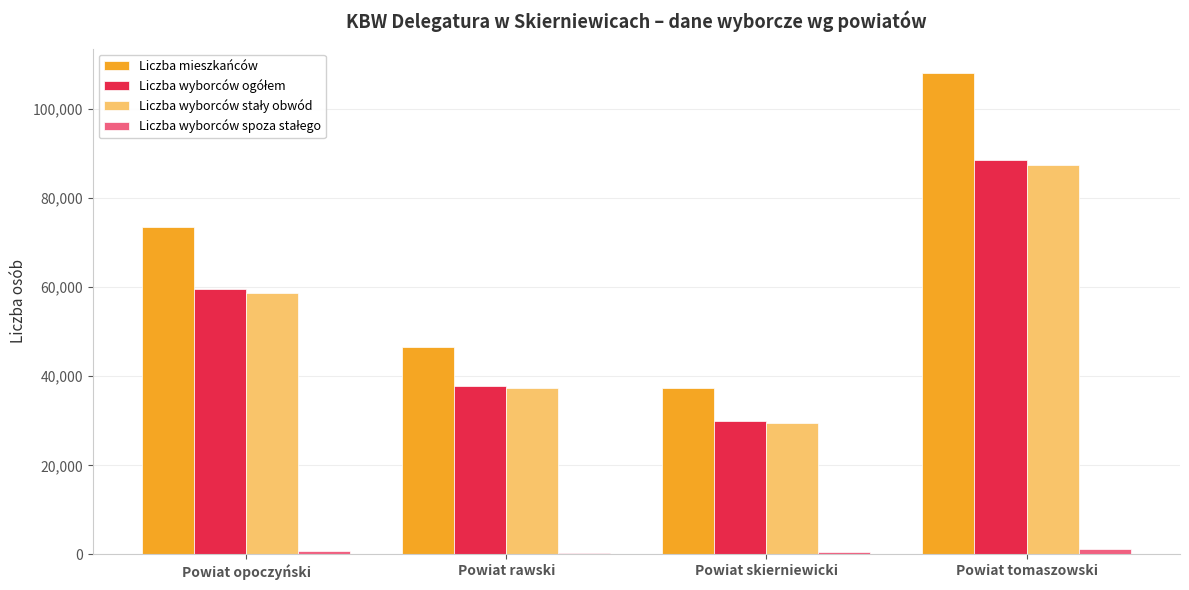

The Liczba mieszkańców series shows 58270 at Powiat skierniewicki. True or false?

False